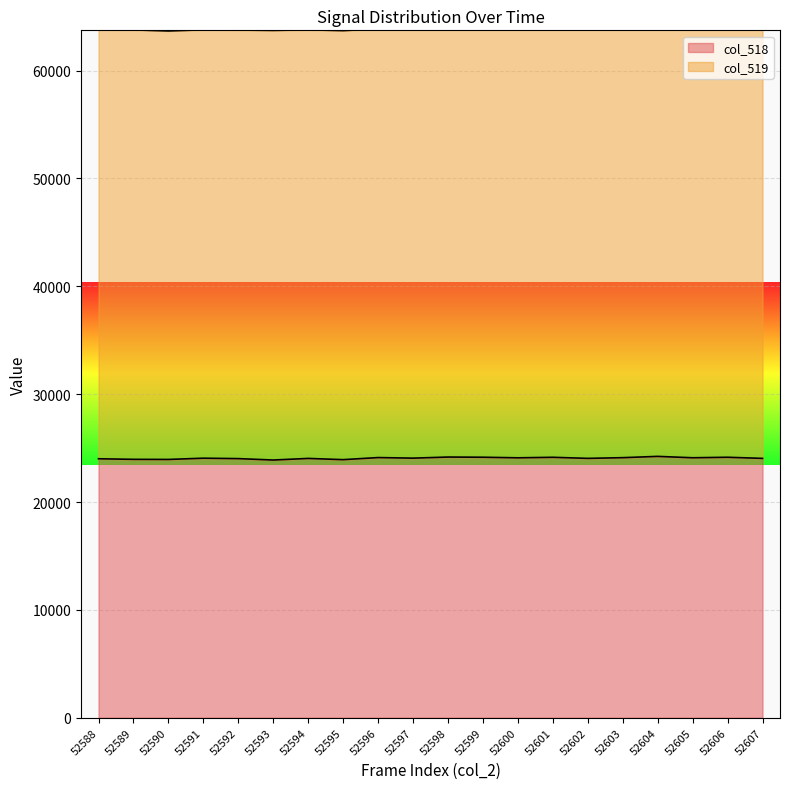

The value at 52591 is 5069. True or false?

False